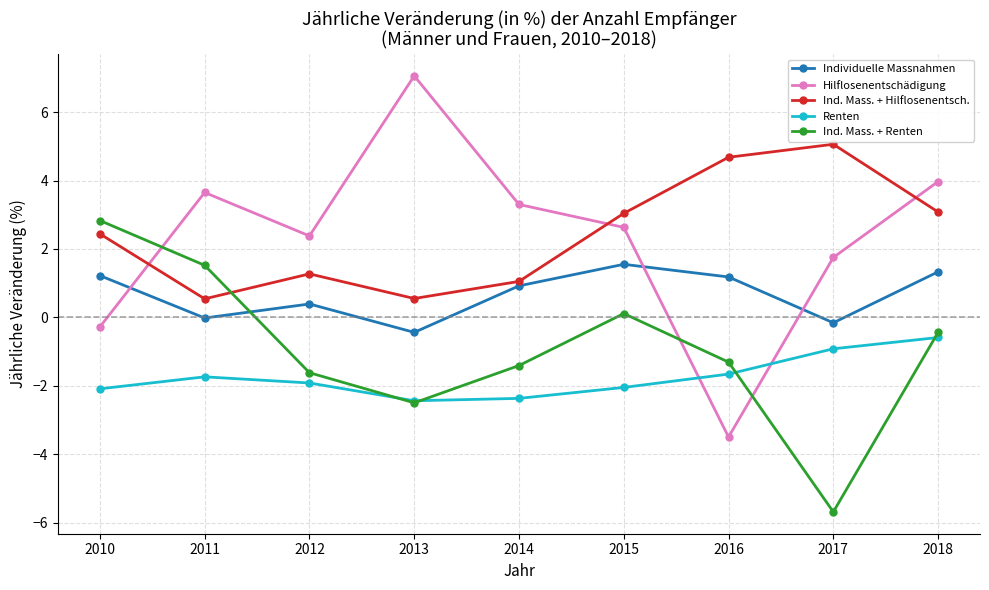

Is it true that Renten equals -0.6 at 2018?

True